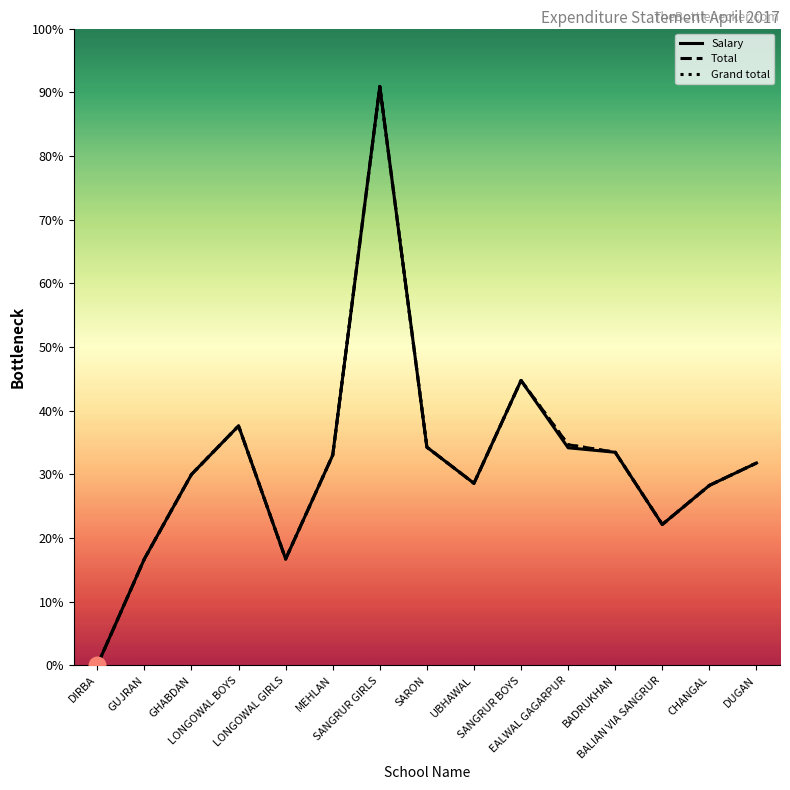

Does the chart display data point markers on the line(s)?

No